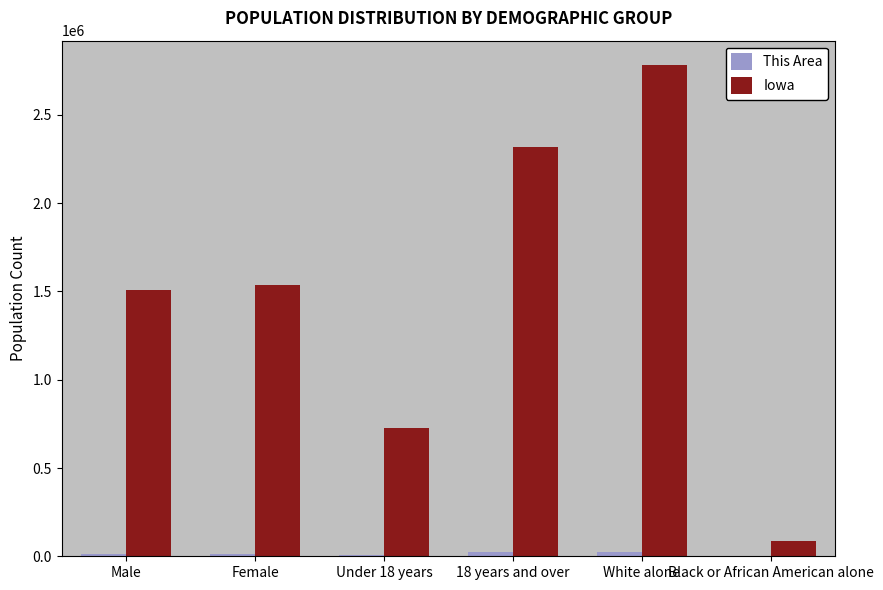

Which category has the highest value across all series?

White alone